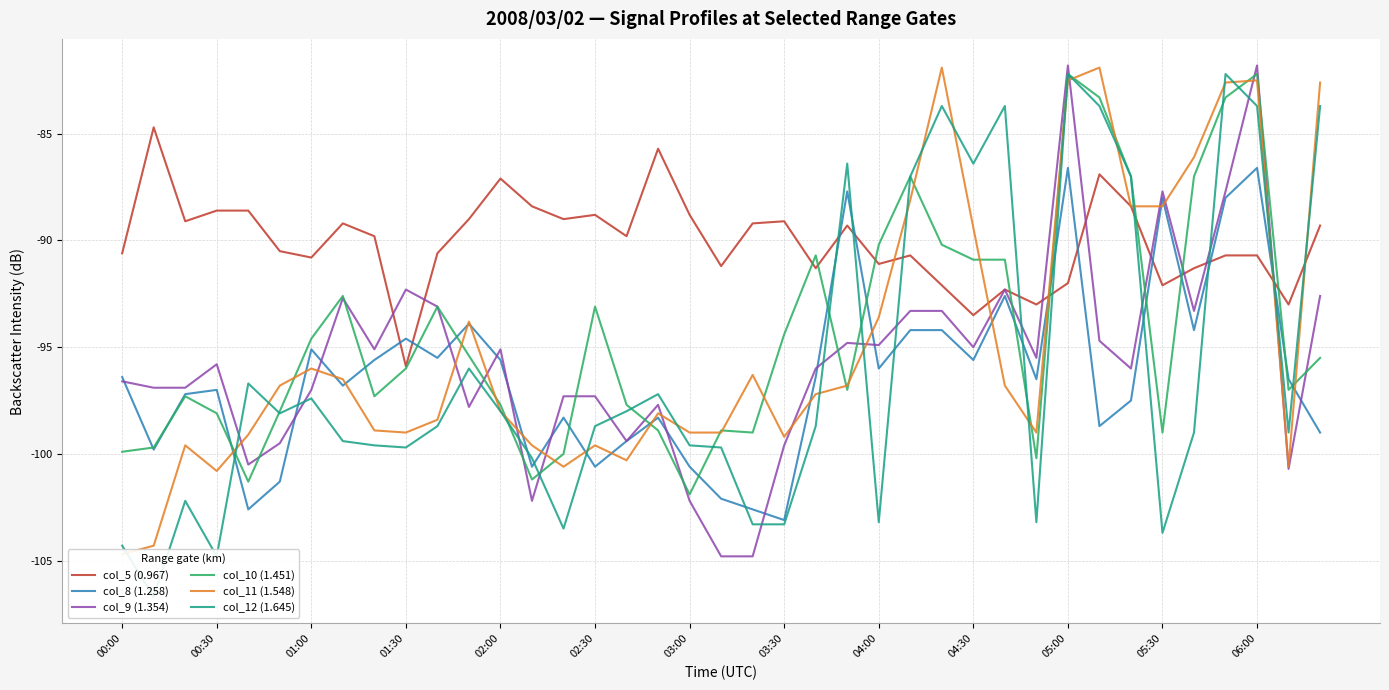

Reading left to right, transcribe all the data shown in this chart.

col_5 (0.967): -90.6	-84.7	-89.1	-88.6	-88.6	-90.5	-90.8	-89.2	-89.8	-95.9	-90.6	-89.0	-87.1	-88.4	-89.0	-88.8	-89.8	-85.7	-88.8	-91.2	-89.2	-89.1	-91.3	-89.3	-91.1	-90.7	-92.1	-93.5	-92.3	-93.0	-92.0	-86.9	-88.4	-92.1	-91.3	-90.7	-90.7	-93.0	-89.3
col_8 (1.258): -96.4	-99.8	-97.2	-97.0	-102.6	-101.3	-95.1	-96.8	-95.6	-94.6	-95.5	-93.9	-95.6	-100.6	-98.3	-100.6	-99.4	-98.3	-100.6	-102.1	-102.6	-103.1	-96.4	-87.7	-96.0	-94.2	-94.2	-95.6	-92.6	-96.5	-86.6	-98.7	-97.5	-88.0	-94.2	-88.0	-86.6	-96.5	-99.0
col_9 (1.354): -96.6	-96.9	-96.9	-95.8	-100.5	-99.5	-97.0	-92.7	-95.1	-92.3	-93.1	-97.8	-95.1	-102.2	-97.3	-97.3	-99.4	-97.7	-102.2	-104.8	-104.8	-99.6	-96.0	-94.8	-94.9	-93.3	-93.3	-95.0	-92.3	-95.5	-81.8	-94.7	-96.0	-87.7	-93.3	-87.7	-81.8	-100.7	-92.6
col_10 (1.451): -99.9	-99.7	-97.3	-98.1	-101.3	-98.0	-94.6	-92.6	-97.3	-96.0	-93.1	-95.4	-97.7	-101.2	-100.0	-93.1	-97.7	-98.9	-101.9	-98.9	-99.0	-94.4	-90.7	-97.0	-90.2	-87.0	-90.2	-90.9	-90.9	-100.2	-82.2	-83.3	-87.0	-99.0	-87.0	-83.3	-82.2	-97.0	-95.5
col_11 (1.548): -104.7	-104.3	-99.6	-100.8	-99.1	-96.8	-96.0	-96.5	-98.9	-99.0	-98.4	-93.8	-98.0	-99.6	-100.6	-99.6	-100.3	-98.1	-99.0	-99.0	-96.3	-99.2	-97.2	-96.8	-93.6	-88.1	-81.9	-89.4	-96.8	-99.0	-82.5	-81.9	-88.4	-88.4	-86.1	-82.6	-82.5	-100.6	-82.6
col_12 (1.645): -104.3	-106.7	-102.2	-104.8	-96.7	-98.1	-97.4	-99.4	-99.6	-99.7	-98.7	-96.0	-98.0	-100.2	-103.5	-98.7	-98.0	-97.2	-99.6	-99.7	-103.3	-103.3	-98.7	-86.4	-103.2	-87.0	-83.7	-86.4	-83.7	-103.2	-82.2	-83.7	-87.0	-103.7	-99.0	-82.2	-83.7	-99.0	-83.7